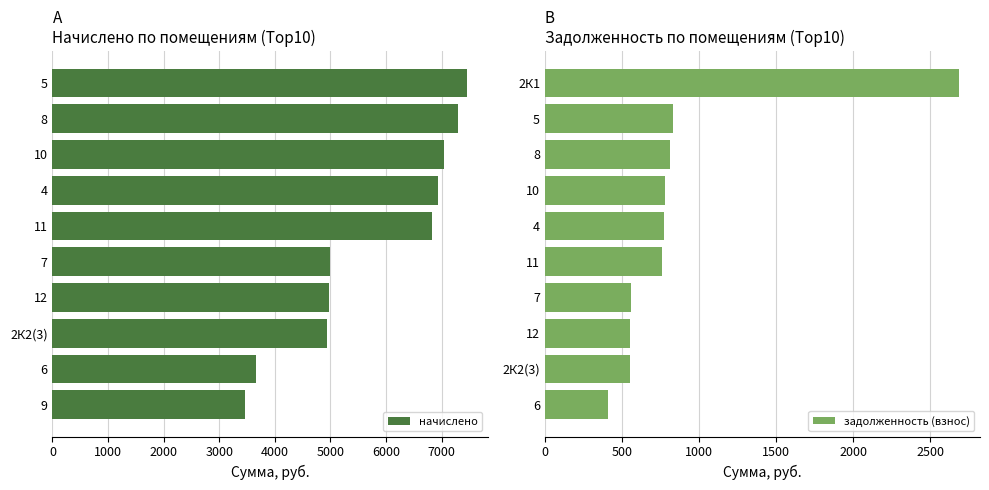

Rank the series by their maximum value, from lowest to highest.

задолженность (взнос), начислено